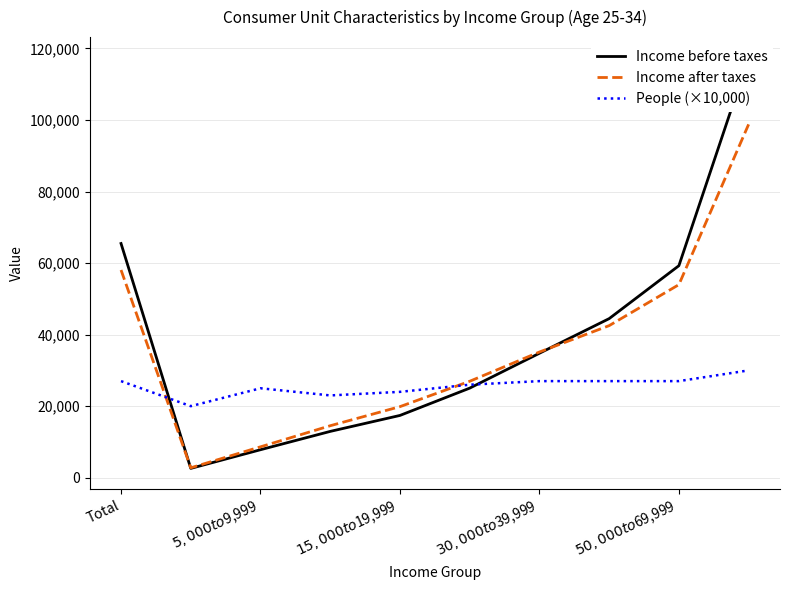

What is the sum of all Income before taxes values?

387226